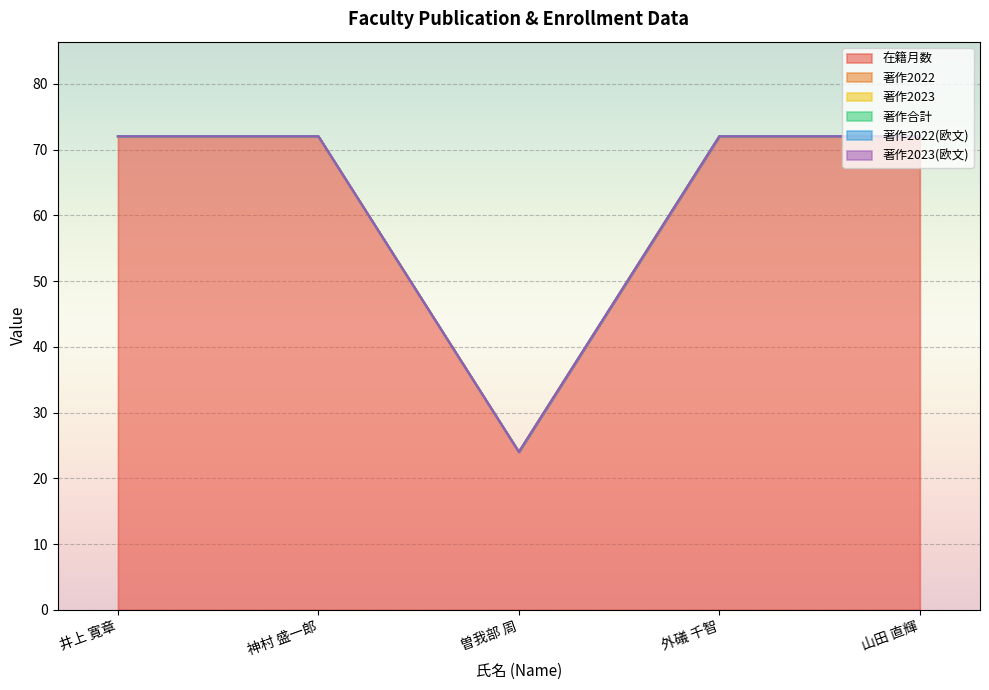

What are all the series names shown in the legend?

在籍月数, 著作2022, 著作2023, 著作合計, 著作2022(欧文), 著作2023(欧文)